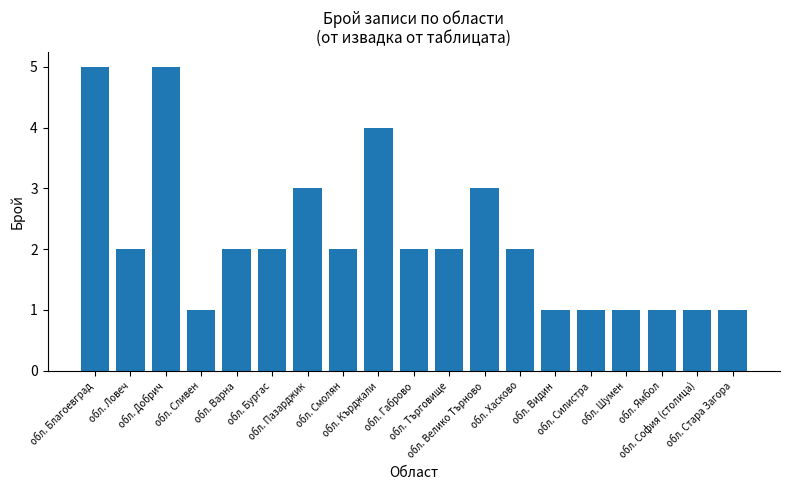

Reading right to left, extract all data points from this chart.

обл. Стара Загора=1	обл. София (столица)=1	обл. Ямбол=1	обл. Шумен=1	обл. Силистра=1	обл. Видин=1	обл. Хасково=2	обл. Велико Търново=3	обл. Търговище=2	обл. Габрово=2	обл. Кърджали=4	обл. Смолян=2	обл. Пазарджик=3	обл. Бургас=2	обл. Варна=2	обл. Сливен=1	обл. Добрич=5	обл. Ловеч=2	обл. Благоевград=5